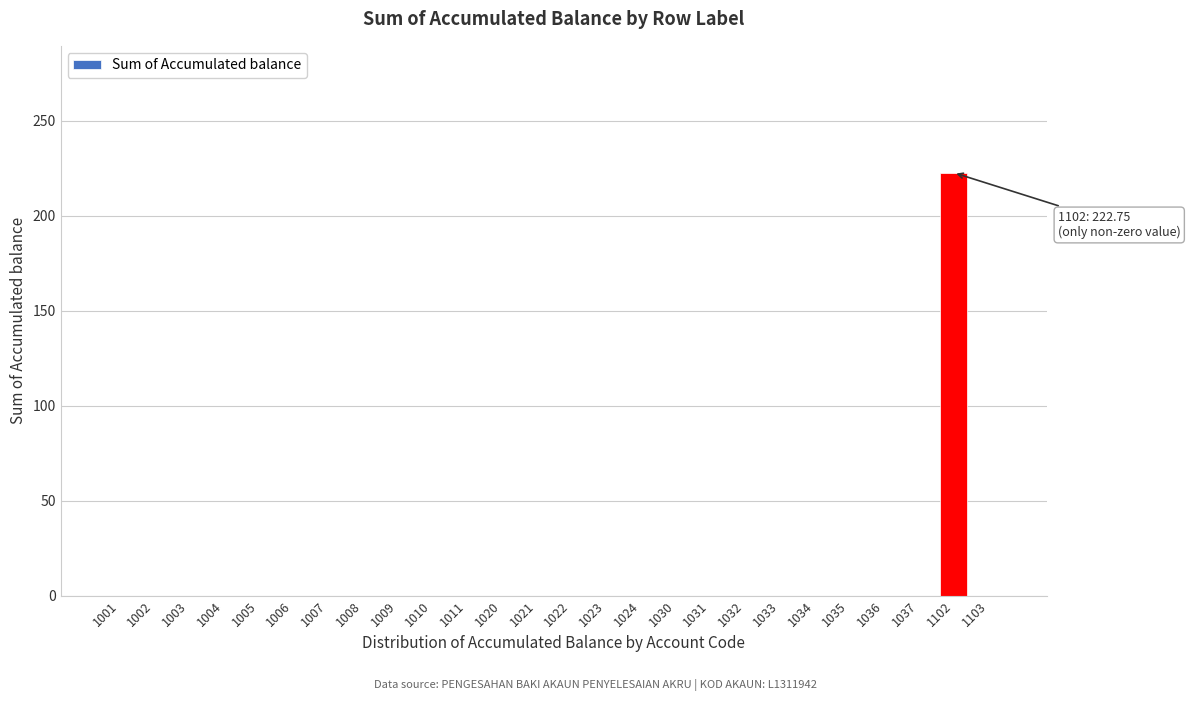

Reading right to left, extract all data points from this chart.

1103=0.0	1102=222.8	1037=0.0	1036=0.0	1035=0.0	1034=0.0	1033=0.0	1032=0.0	1031=0.0	1030=0.0	1024=0.0	1023=0.0	1022=0.0	1021=0.0	1020=0.0	1011=0.0	1010=0.0	1009=0.0	1008=0.0	1007=0.0	1006=0.0	1005=0.0	1004=0.0	1003=0.0	1002=0.0	1001=0.0